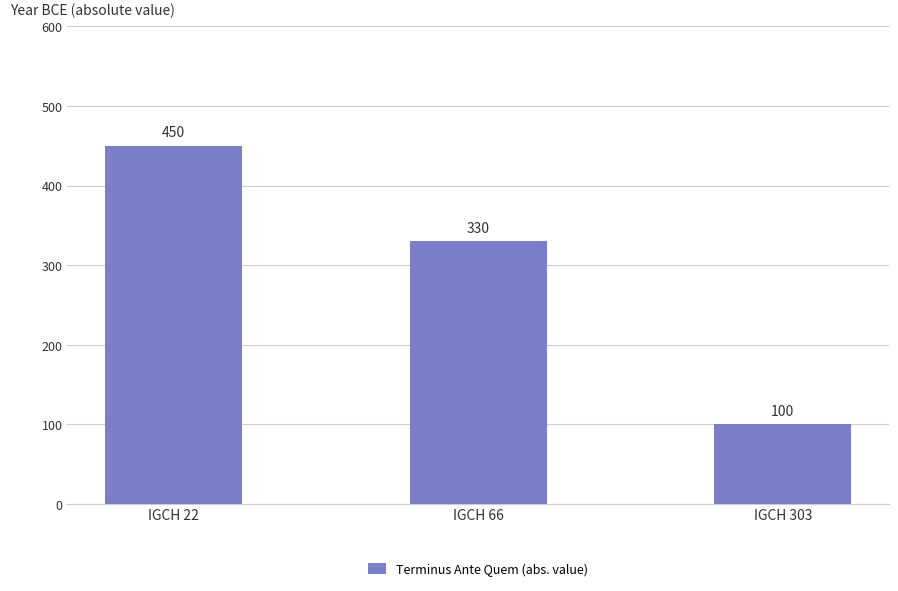

What is the value of the 2nd bar from the left?

330